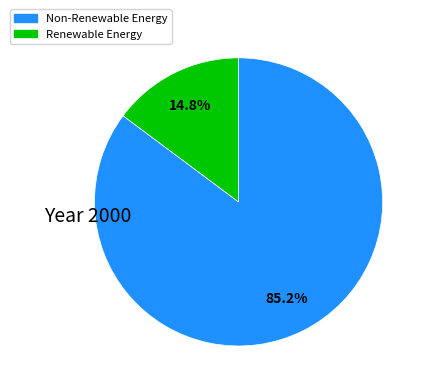

Is there a majority slice in this chart?

Yes